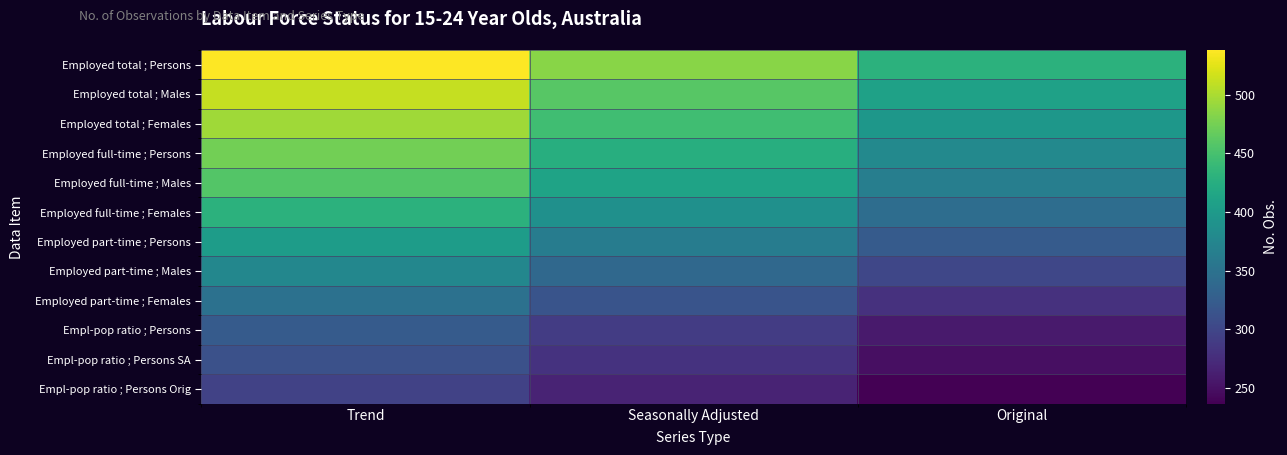

Reading left to right, list all the values displayed in this chart.

Employed total ; Persons: Trend=538.0	Seasonally Adjusted=484.2	Original=430.4
Employed total ; Males: Trend=511.1	Seasonally Adjusted=460.0	Original=408.9
Employed total ; Females: Trend=495.0	Seasonally Adjusted=445.5	Original=396.0
Employed full-time ; Persons: Trend=473.4	Seasonally Adjusted=426.1	Original=378.8
Employed full-time ; Males: Trend=457.3	Seasonally Adjusted=411.6	Original=365.8
Employed full-time ; Females: Trend=430.4	Seasonally Adjusted=387.4	Original=344.3
Employed part-time ; Persons: Trend=403.5	Seasonally Adjusted=363.2	Original=322.8
Employed part-time ; Males: Trend=376.6	Seasonally Adjusted=338.9	Original=301.3
Employed part-time ; Females: Trend=349.7	Seasonally Adjusted=314.7	Original=279.8
Empl-pop ratio ; Persons: Trend=322.8	Seasonally Adjusted=290.5	Original=258.2
Empl-pop ratio ; Persons SA: Trend=312.0	Seasonally Adjusted=280.8	Original=249.6
Empl-pop ratio ; Persons Orig: Trend=295.9	Seasonally Adjusted=266.3	Original=236.7